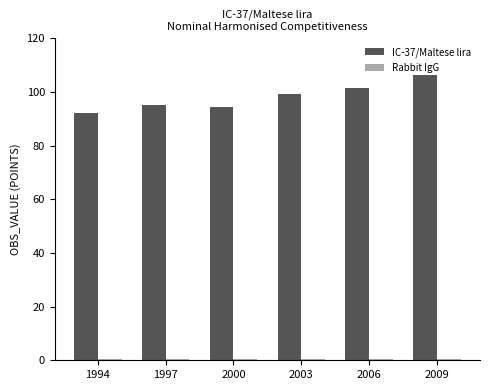

What is the sum of the IC-37/Maltese lira values at 2000 and 2009?

200.6